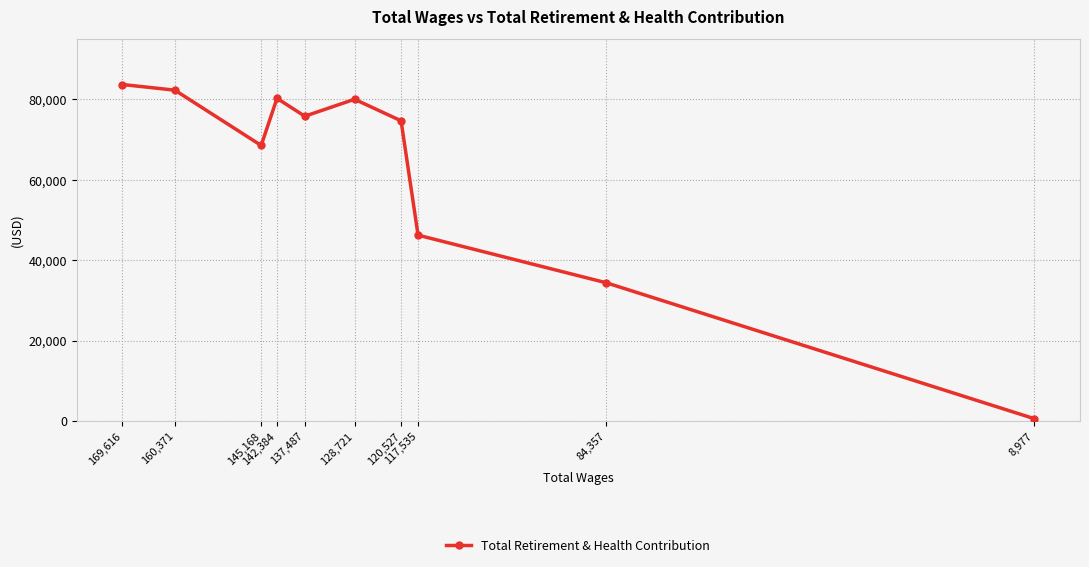

Reading left to right, what are all the values shown in this chart?

83711	82301	68539	80268	75817	80040	74677	46219	34356	539